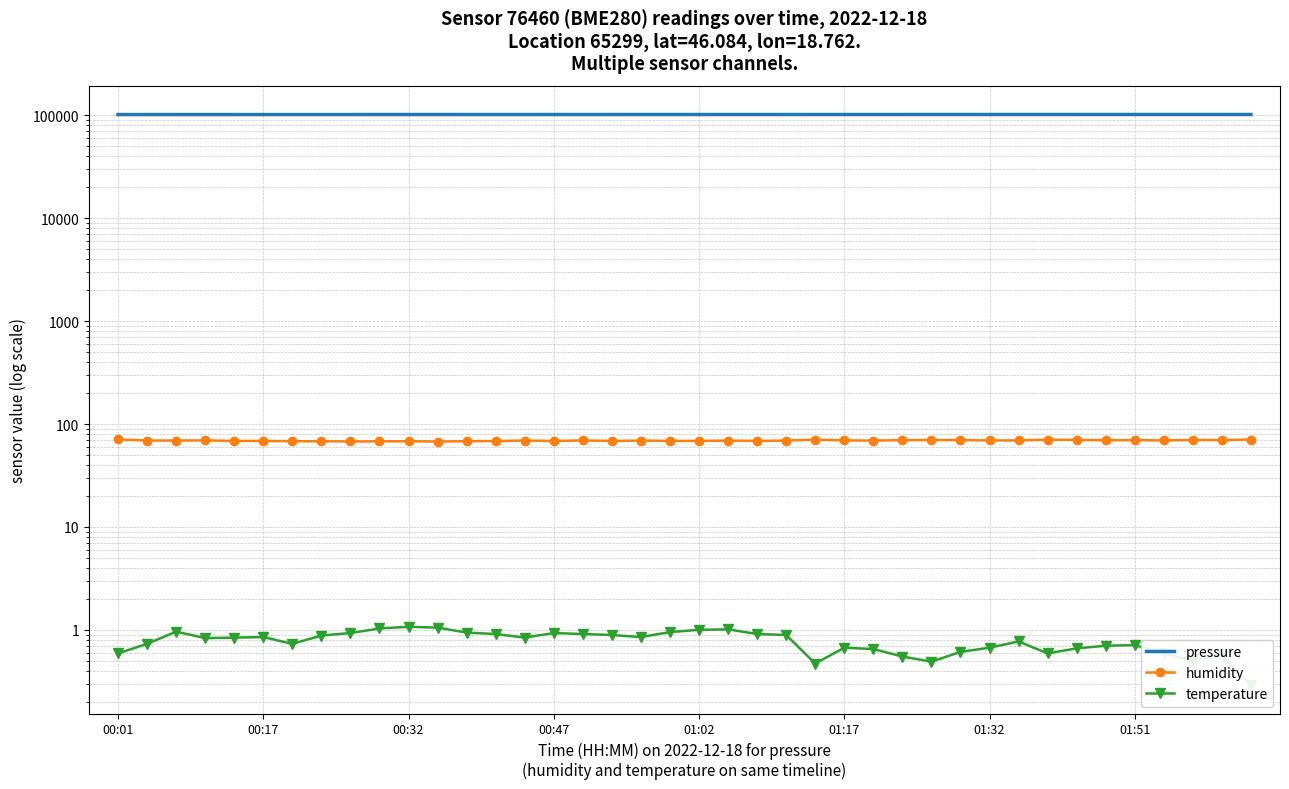

What is the sum of all pressure values?

4086451.6